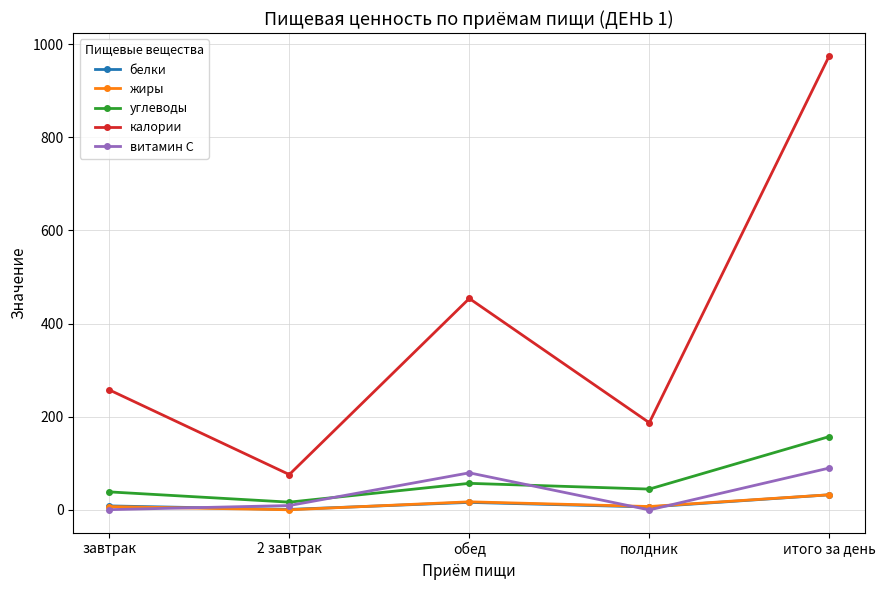

What is the label of the 5th point from the left?

итого за день